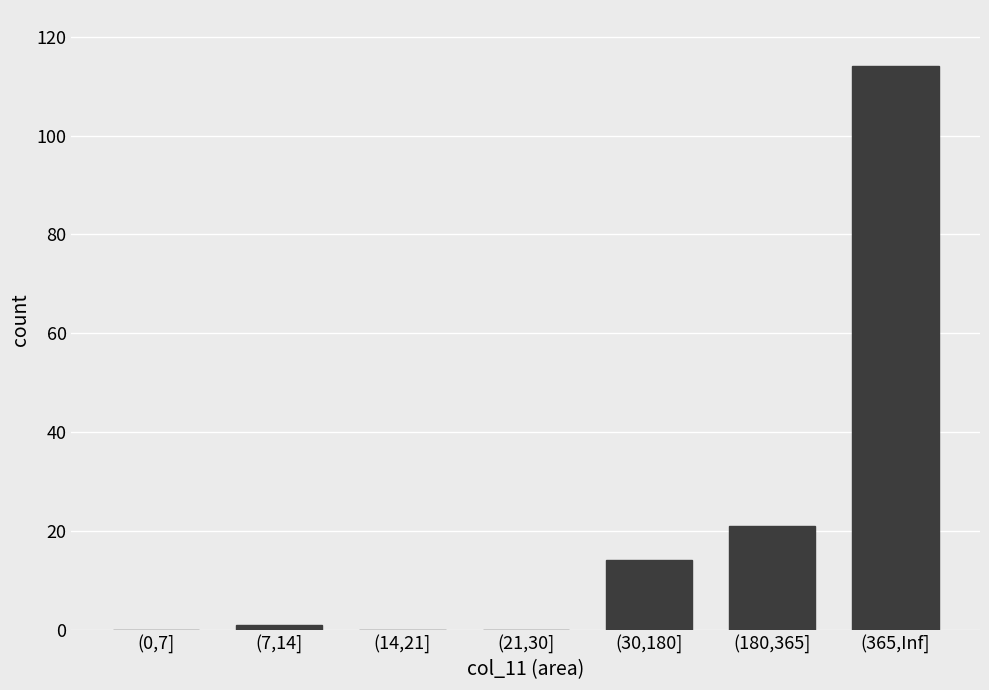

What is the maximum value shown in the chart?

114